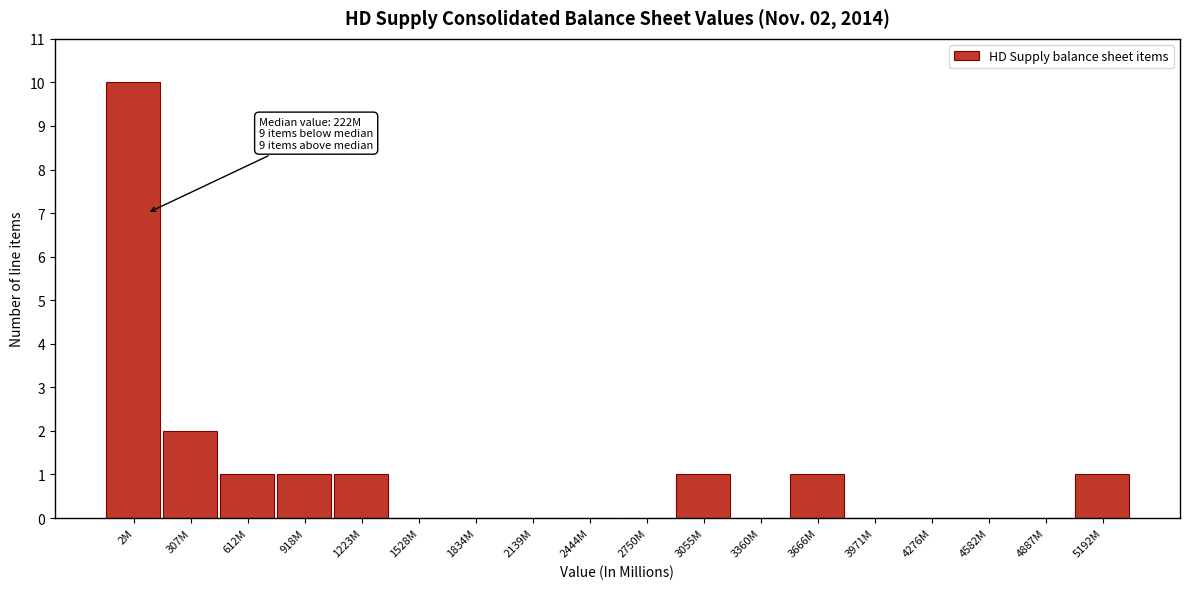

Reading left to right, what are all the values shown in this chart?

2M=10	307M=2	612M=1	918M=1	1223M=1	1528M=0	1834M=0	2139M=0	2444M=0	2750M=0	3055M=1	3360M=0	3666M=1	3971M=0	4276M=0	4582M=0	4887M=0	5192M=1